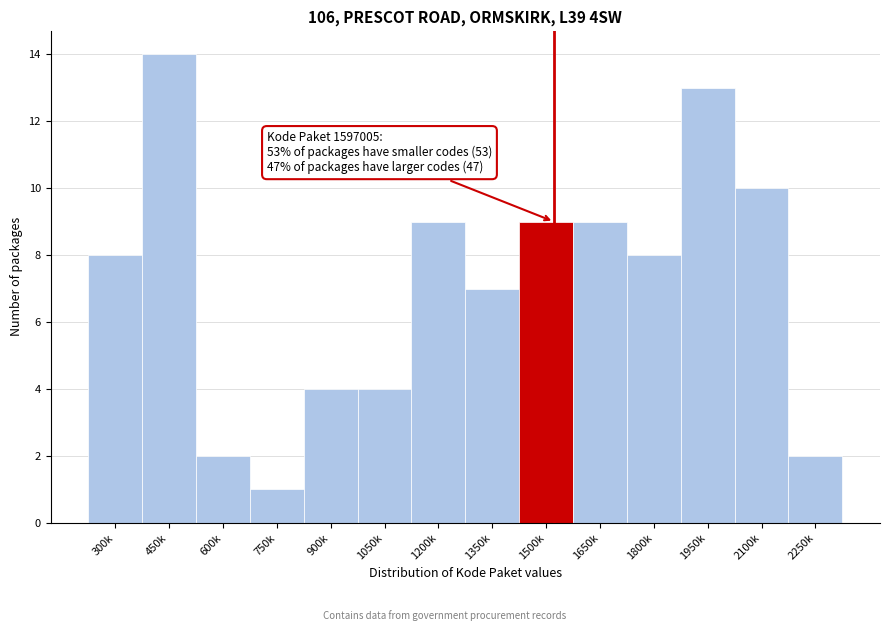

Reading left to right, extract all data points from this chart.

8	14	2	1	4	4	9	7	9	9	8	13	10	2